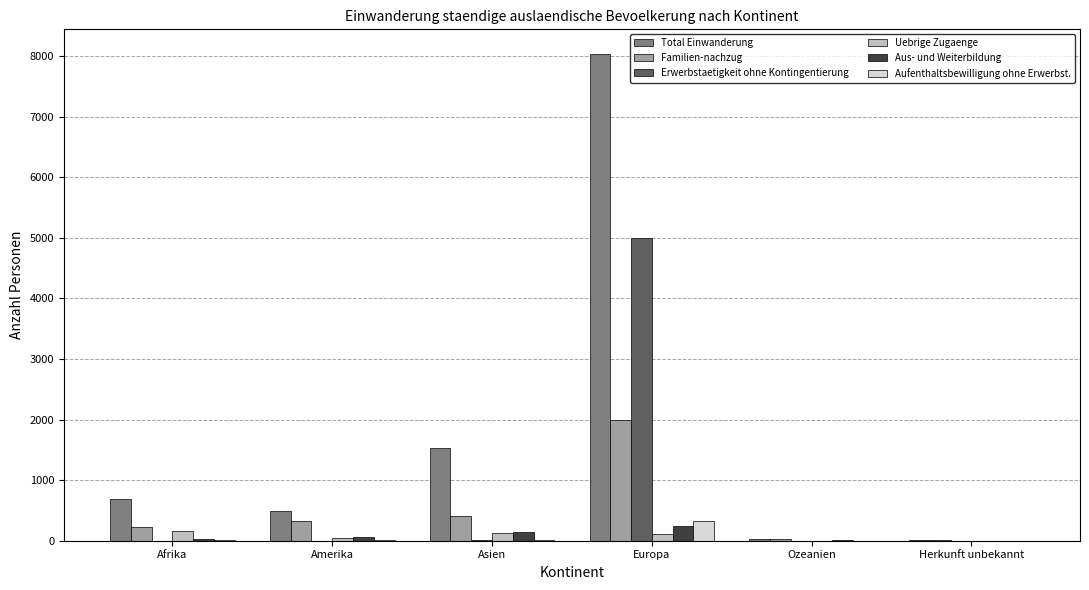

Which category has the highest value in the Familien-nachzug series?

Europa